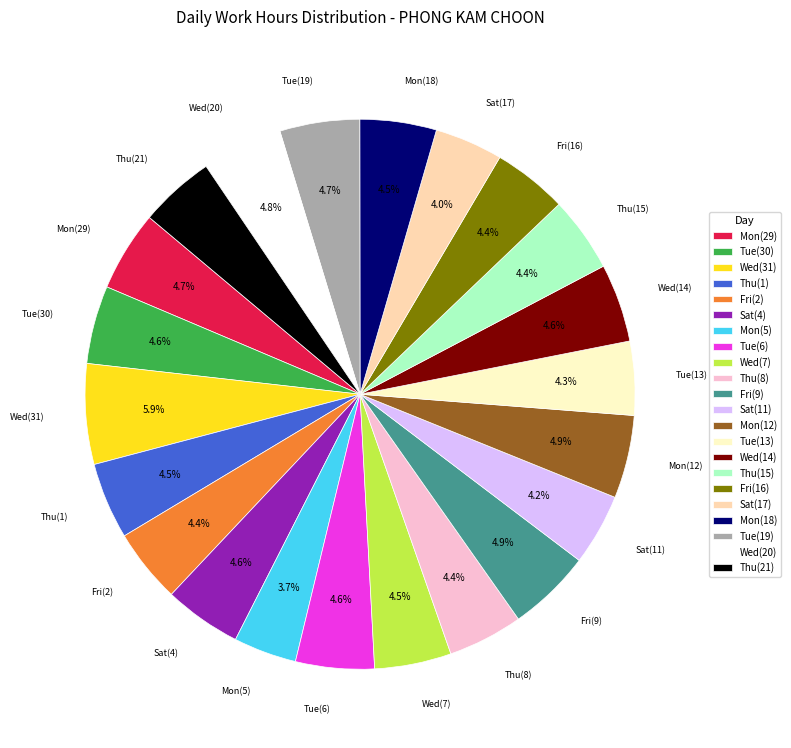

Between Mon(29) and Sat(17), which is larger?

Mon(29)